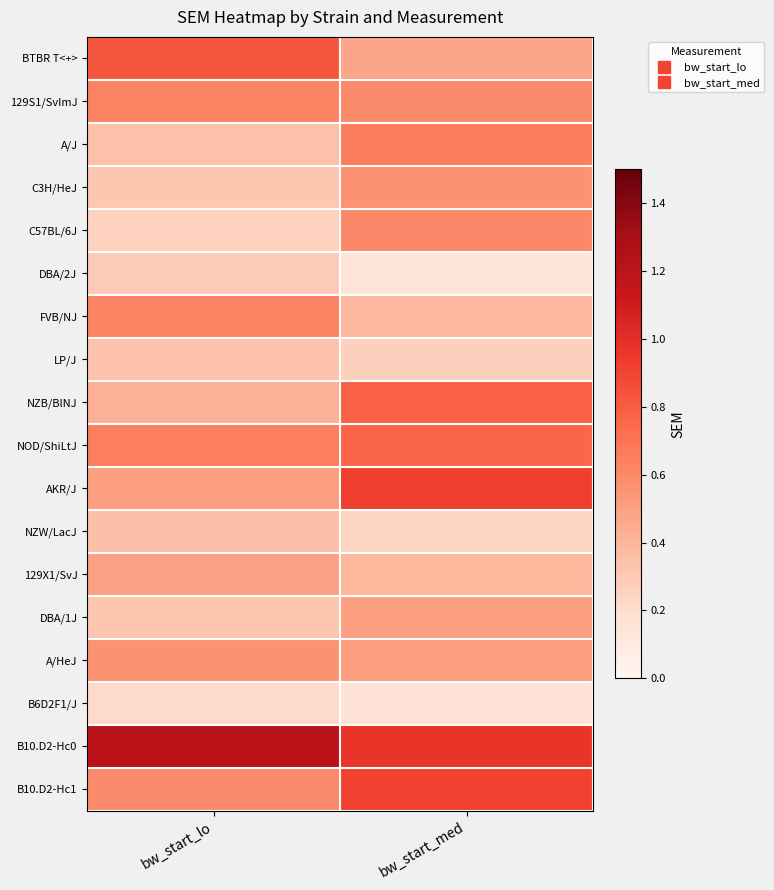

Which series has the largest total across all categories?

B10.D2-Hc0